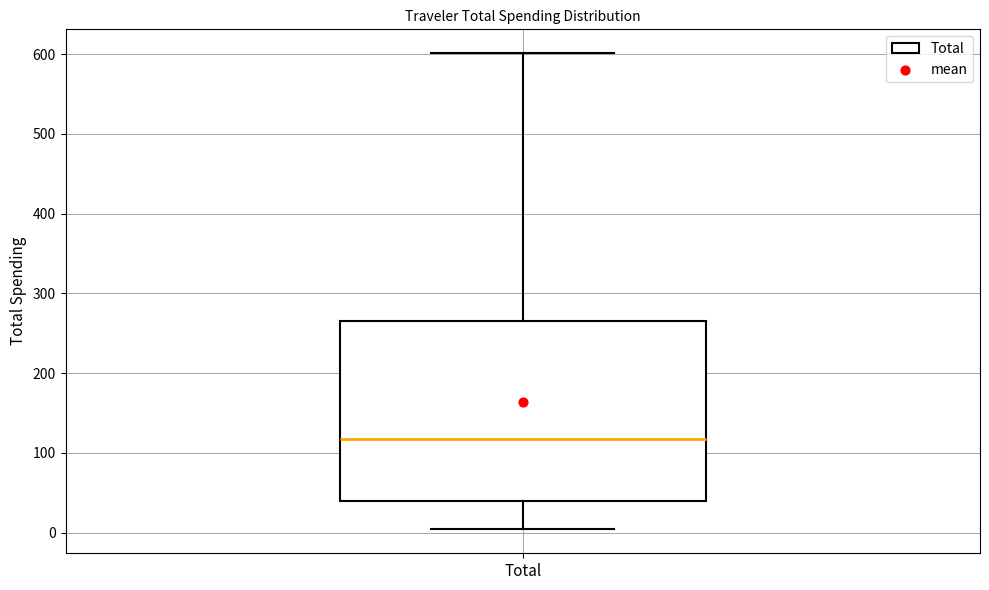

Read this box plot against the y-axis: the position of the median line, the range covered by the box, and the ends of both whiskers. The values are not printed on the chart, so give them approximately, as read against the axis.

median 120, box 40 to 270, whiskers 0 to 600